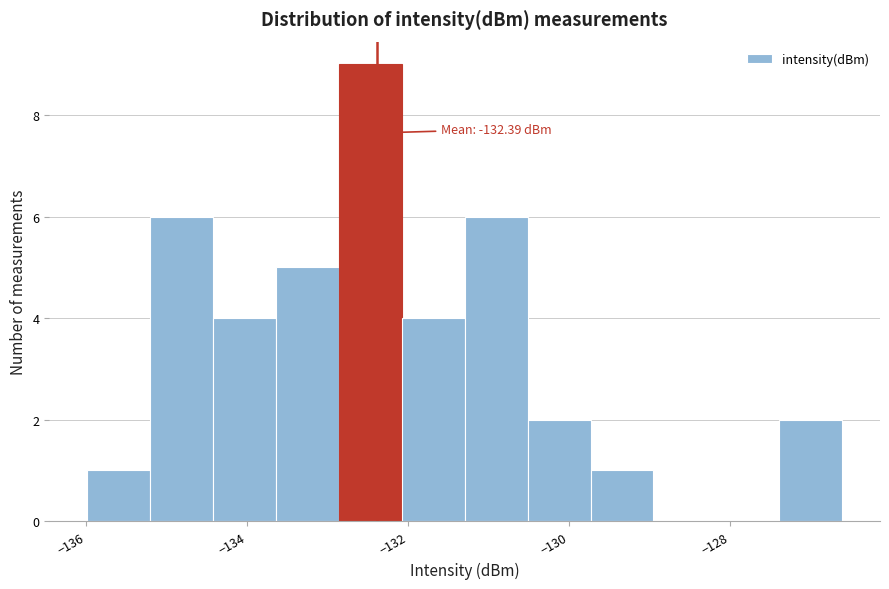

Read against the x-axis, roughly where is the centre of the tallest bar?

-132.4